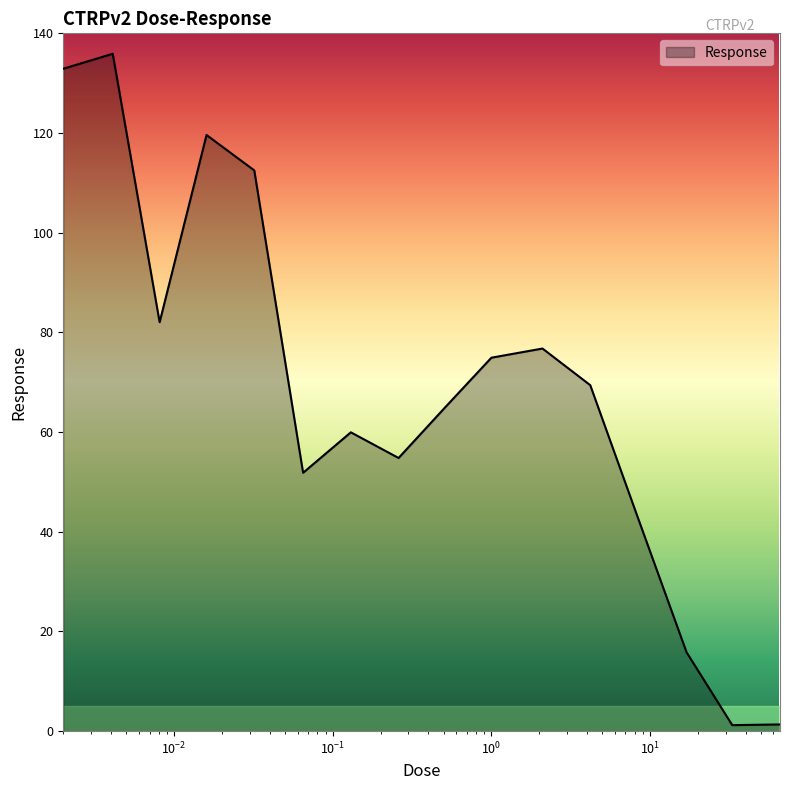

What is the maximum value shown in the chart?

135.9